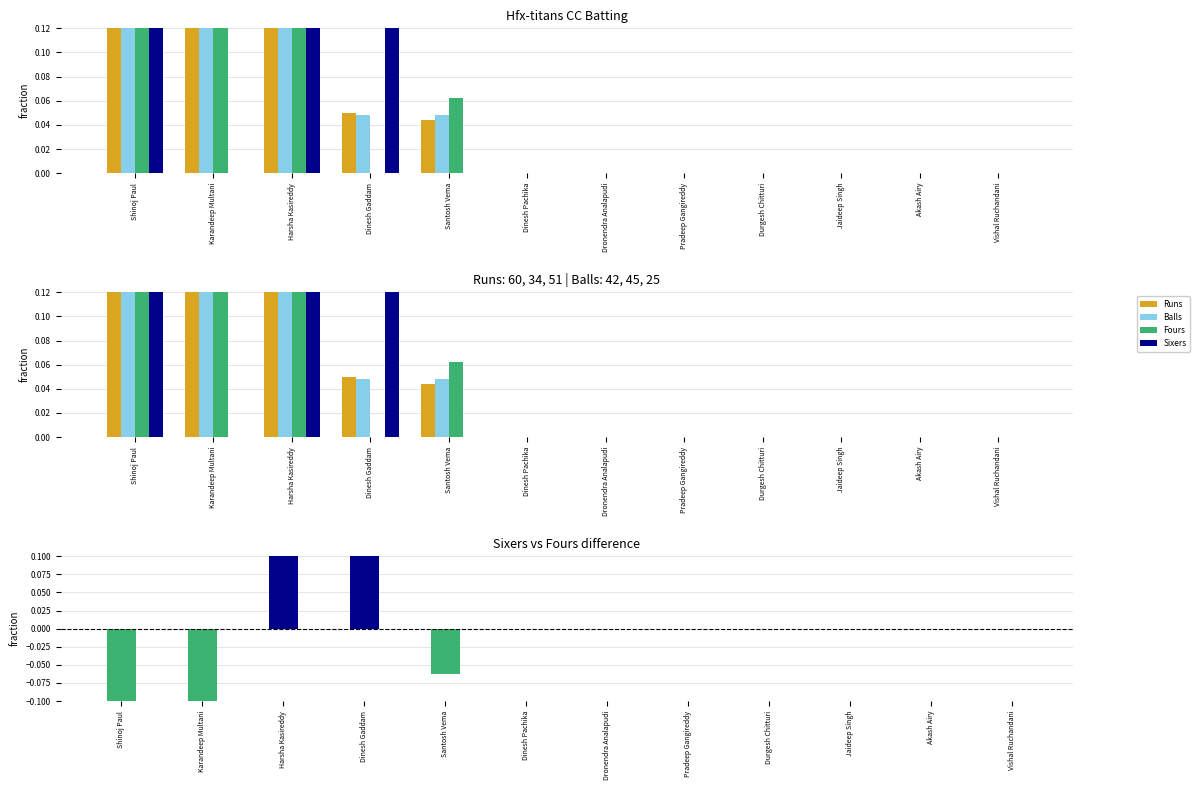

Is the value of Runs at Jaideep Singh greater than the value of Fours at Akash Airy?

No